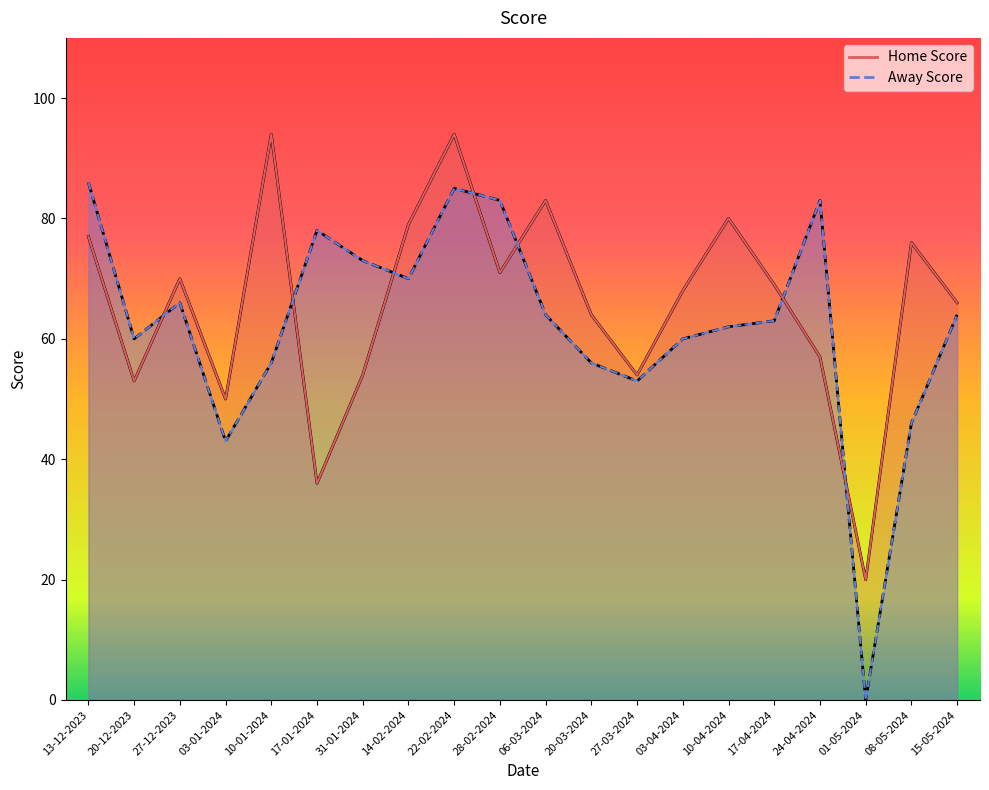

At 17-04-2024, list the series in order from smallest to largest.

Away Score, Home Score